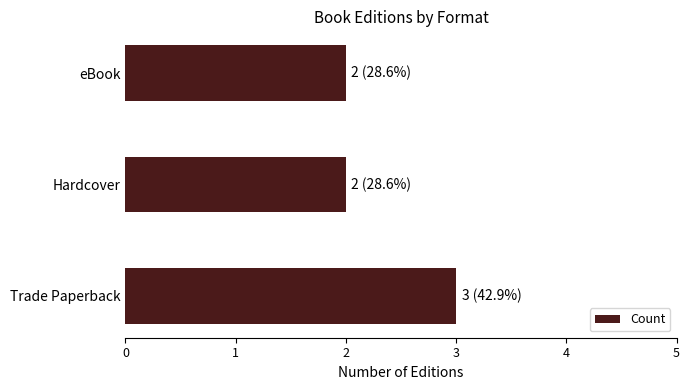

Reading bottom to top, what are all the values shown in this chart?

3	2	2